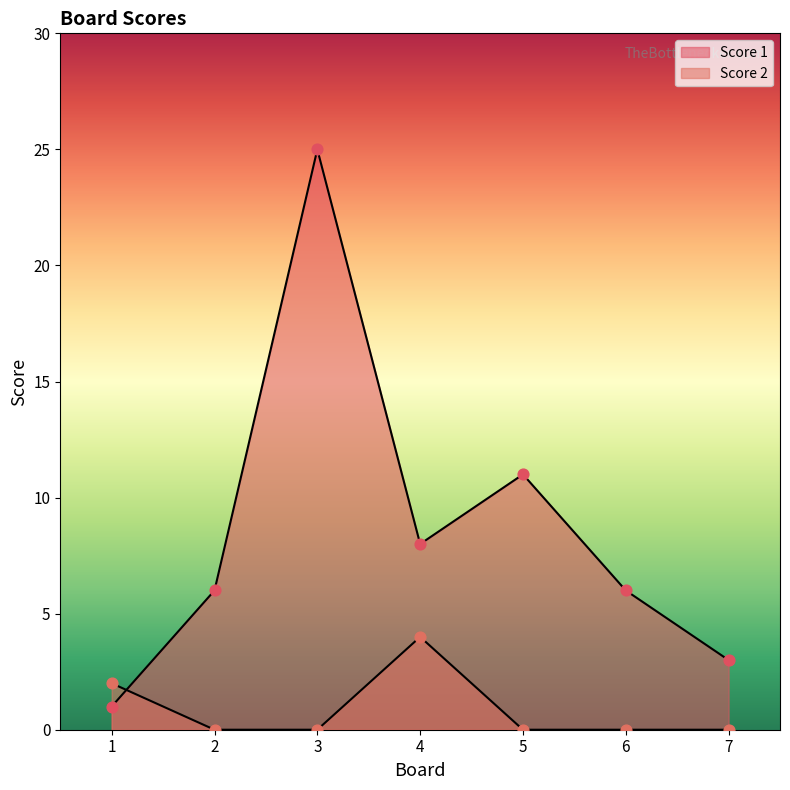

What is the total value across all series at 5?

11